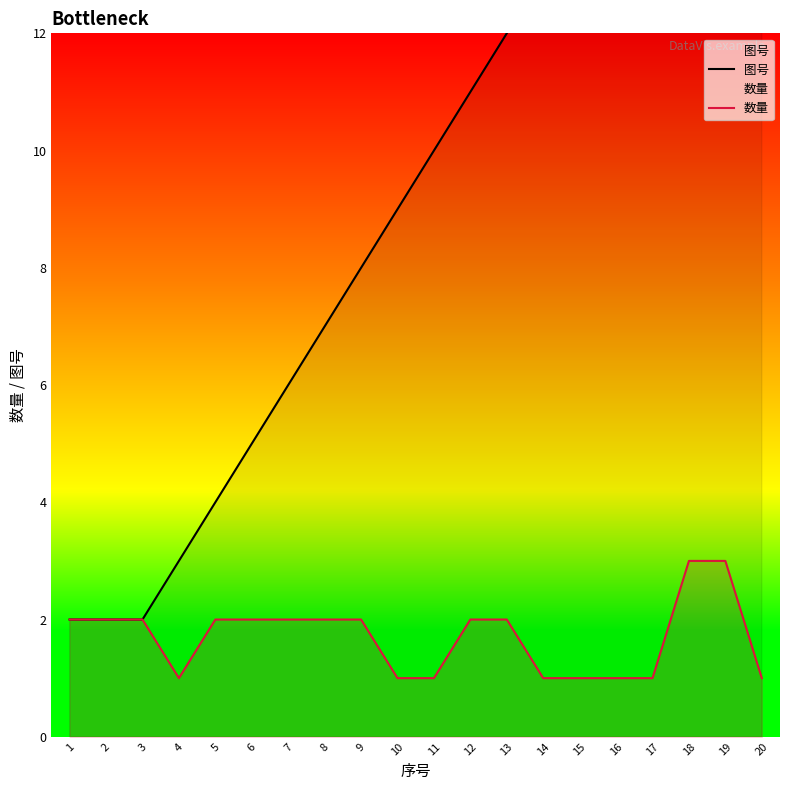

What is the spread (max minus min) of values at 18?

14